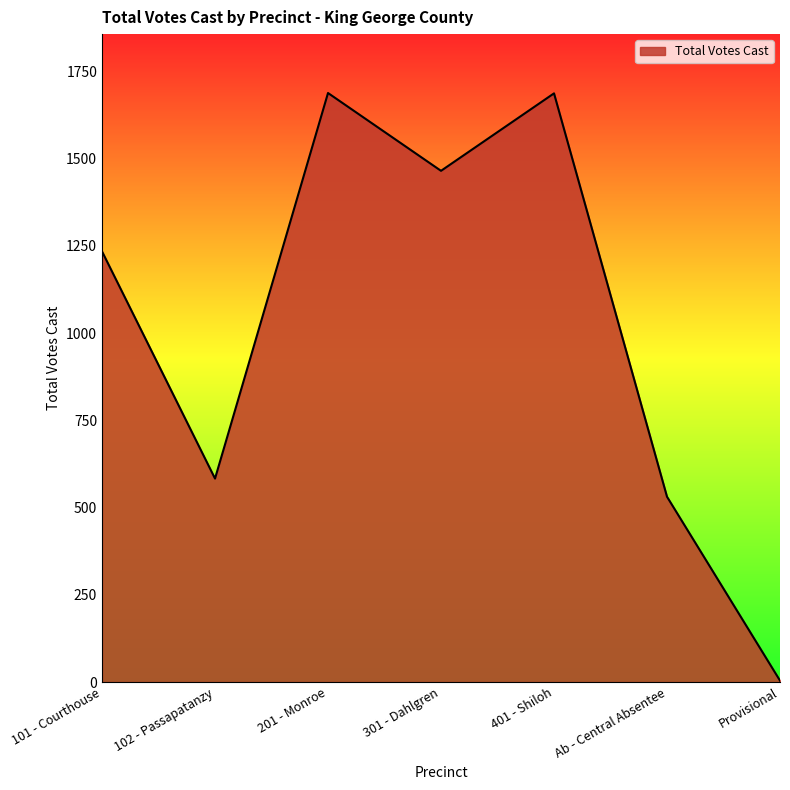

Count the number of categories in the chart.

7